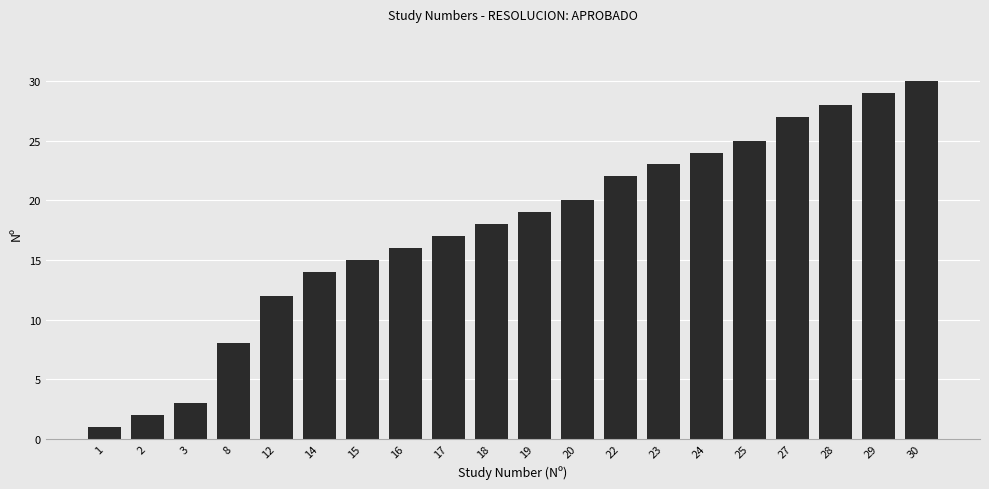

Reading left to right, list all the values displayed in this chart.

1=1	2=2	3=3	8=8	12=12	14=14	15=15	16=16	17=17	18=18	19=19	20=20	22=22	23=23	24=24	25=25	27=27	28=28	29=29	30=30